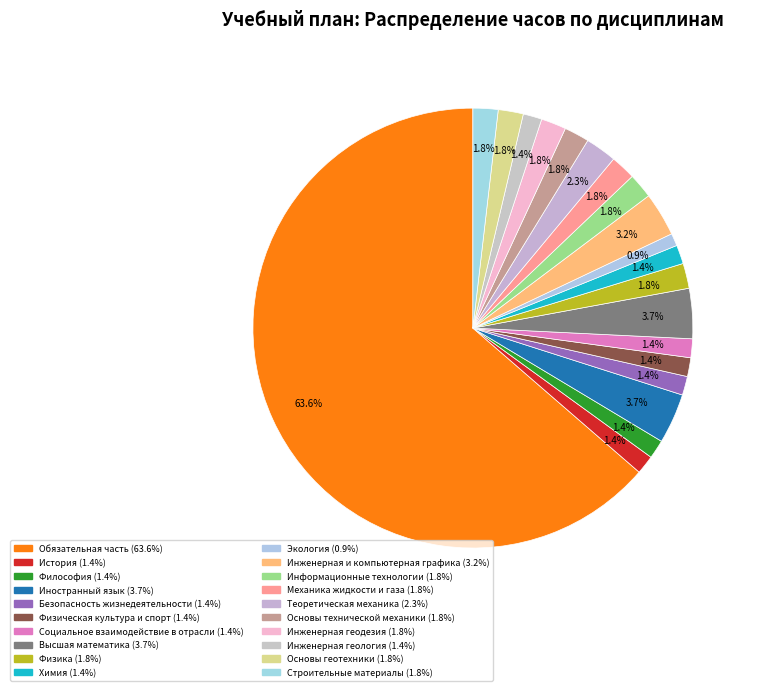

Do Основы геотехники and Строительные материалы together represent more than half of the pie?

No